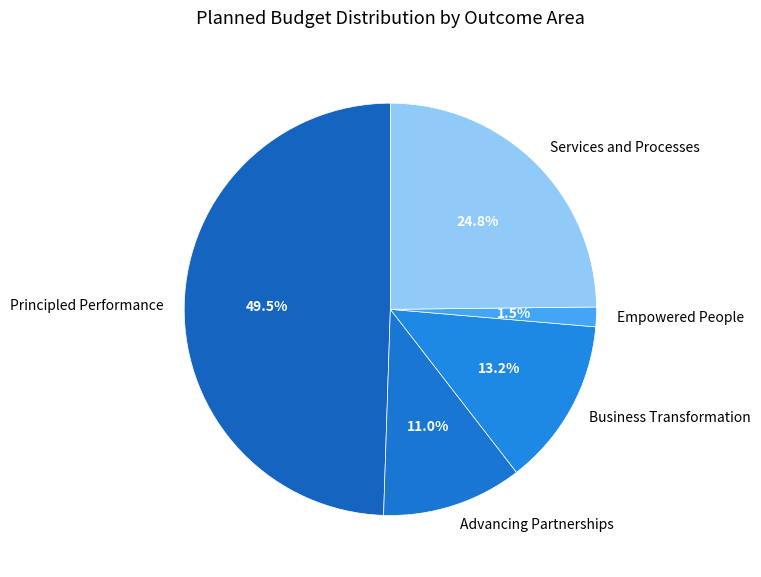

How many slices are in this pie chart?

5